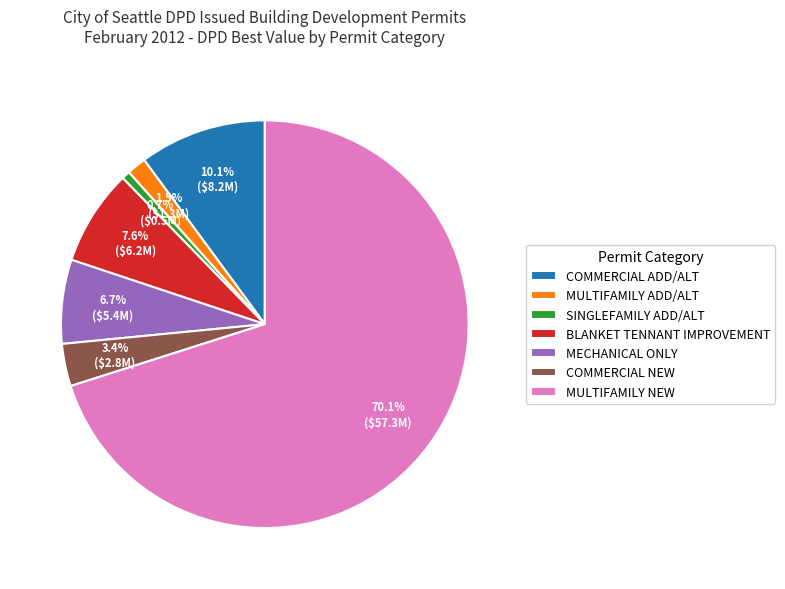

Combined, do MECHANICAL ONLY and MULTIFAMILY ADD/ALT account for over 50%?

No